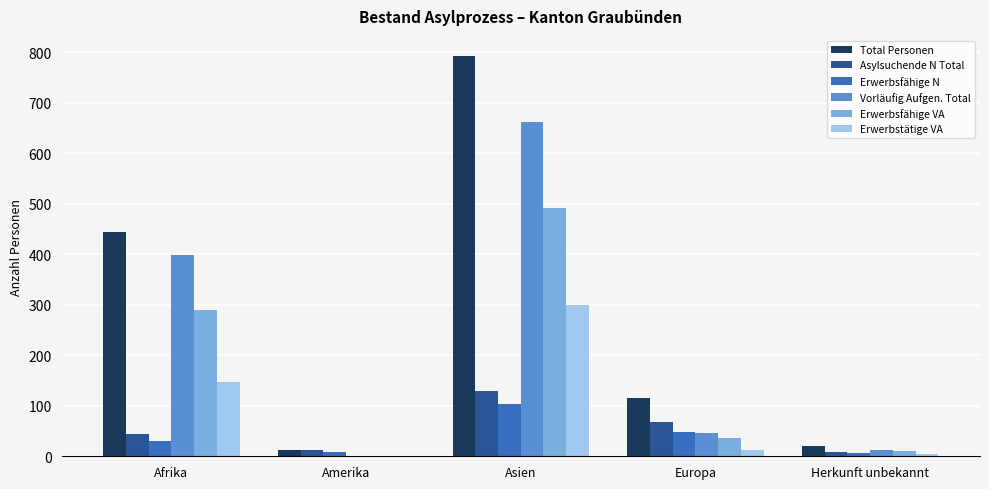

How many values in Vorläufig Aufgen. Total are above zero?

4